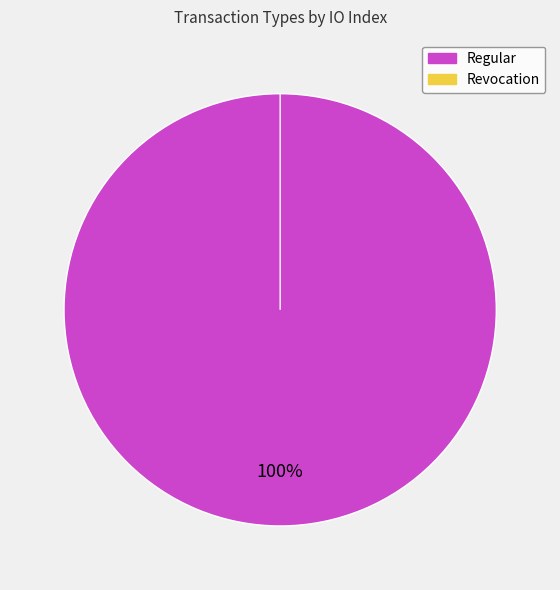

Count the number of slices in the pie.

2